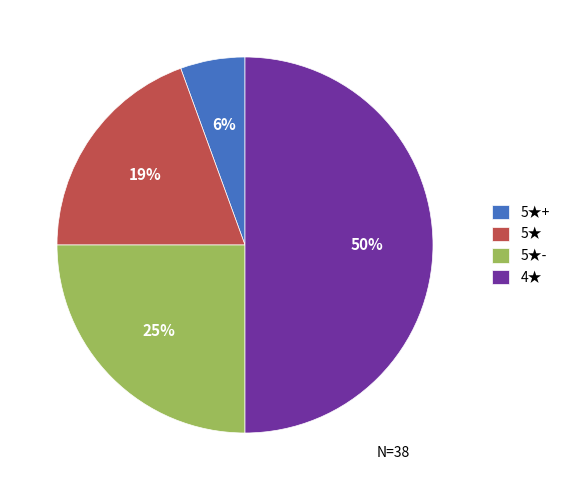

Which category has the biggest portion of the pie?

4★